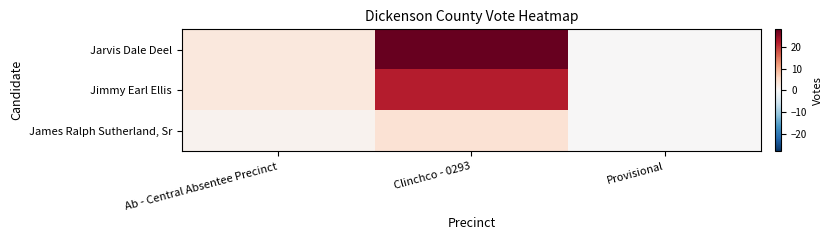

How many series are shown in this chart?

3